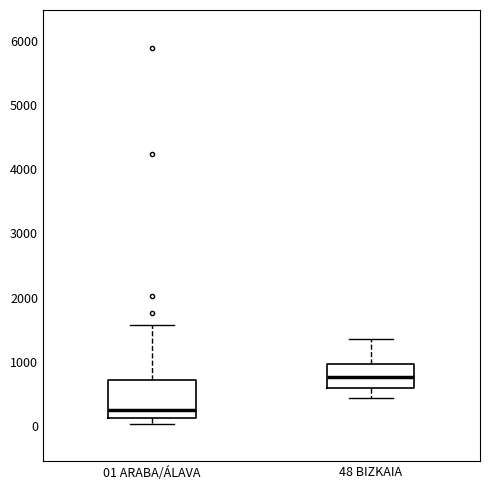

Where is the lower edge of the box for 48 BIZKAIA on the y-axis? The values are not printed on the chart, so give them approximately, as read against the axis.

600